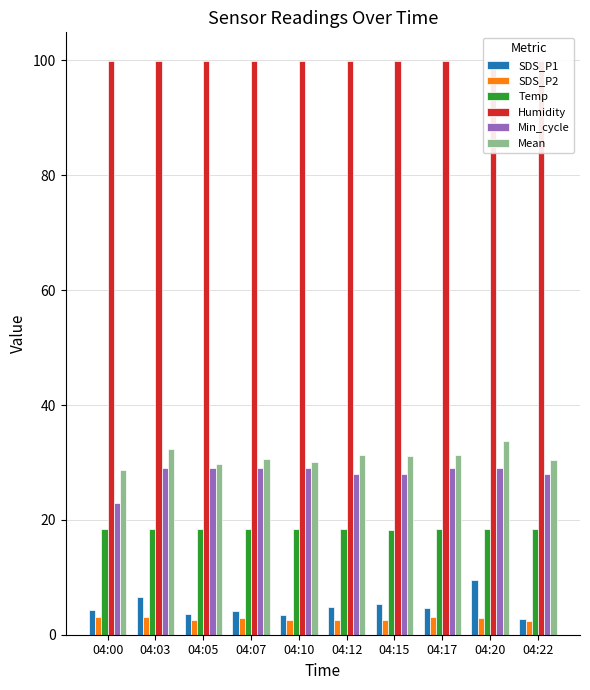

What is the minimum value for Min_cycle?

23.0